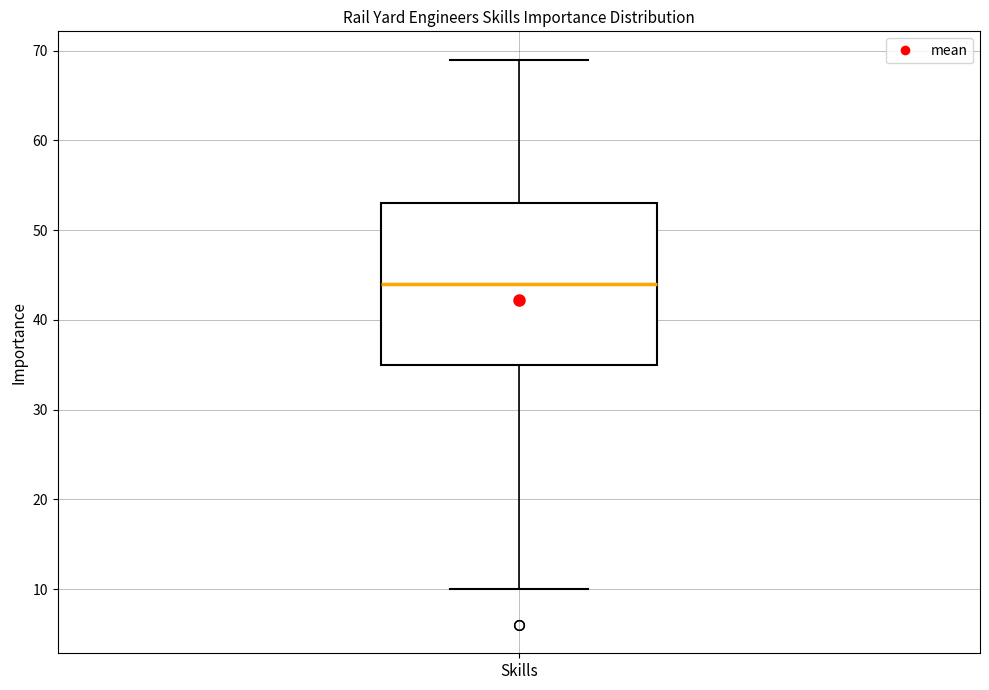

Read this box plot against the y-axis: the position of the median line, the range covered by the box, and the ends of both whiskers. The values are not printed on the chart, so give them approximately, as read against the axis.

median 44, box 35 to 53, whiskers 10 to 69